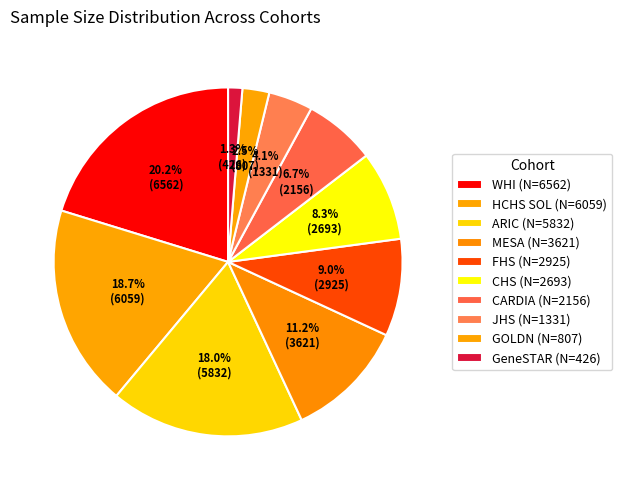

Combined, what portion of the pie is WHI and CHS?

28.6%